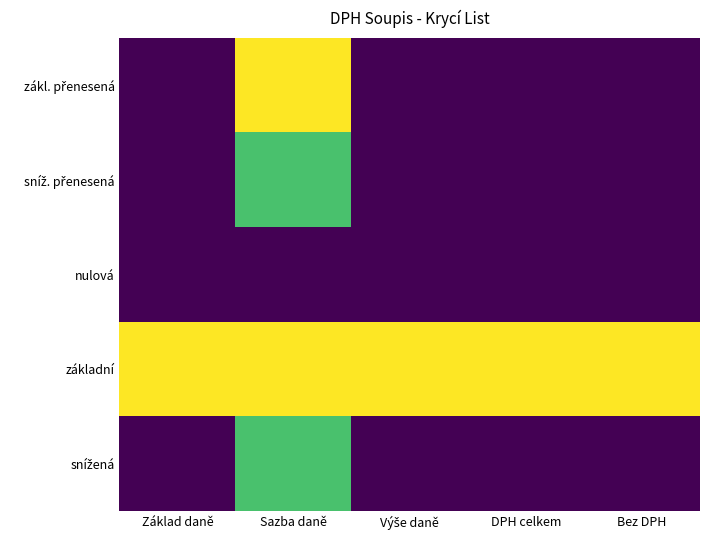

Which label corresponds to the largest value in the chart?

Sazba daně